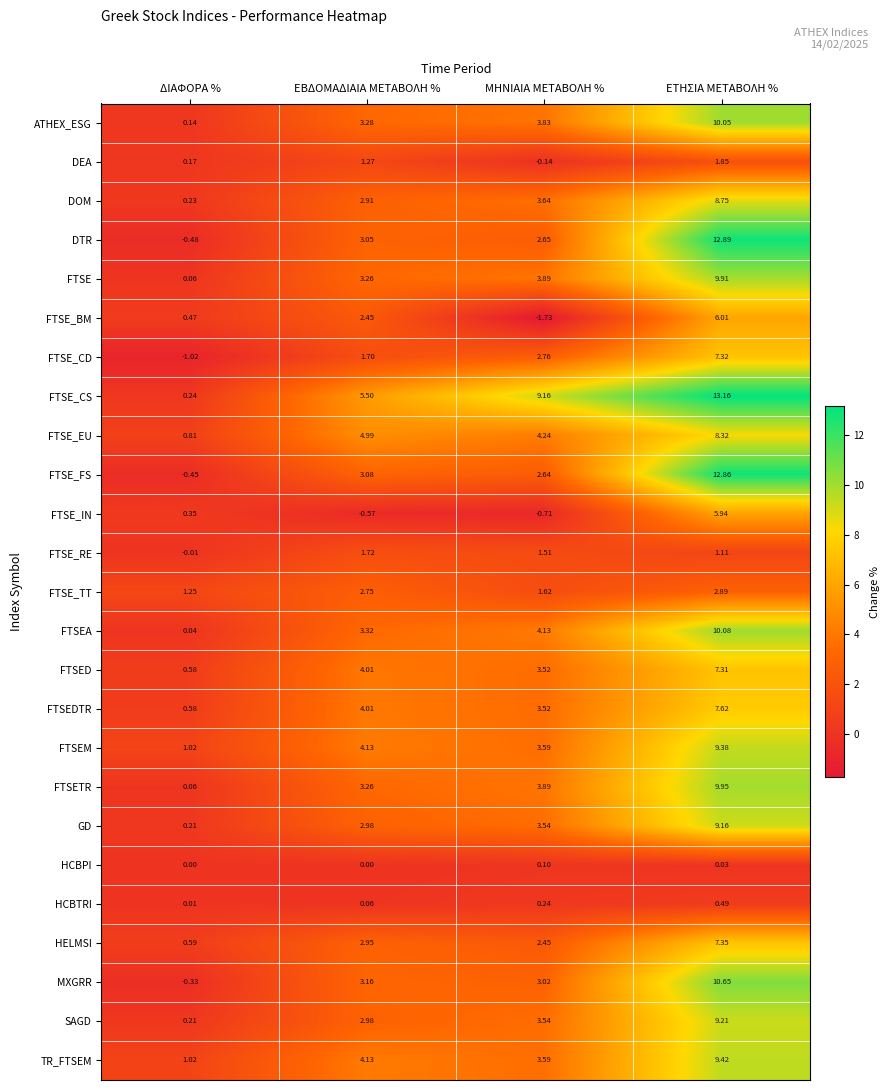

Which series has the largest total across all categories?

FTSE_CS